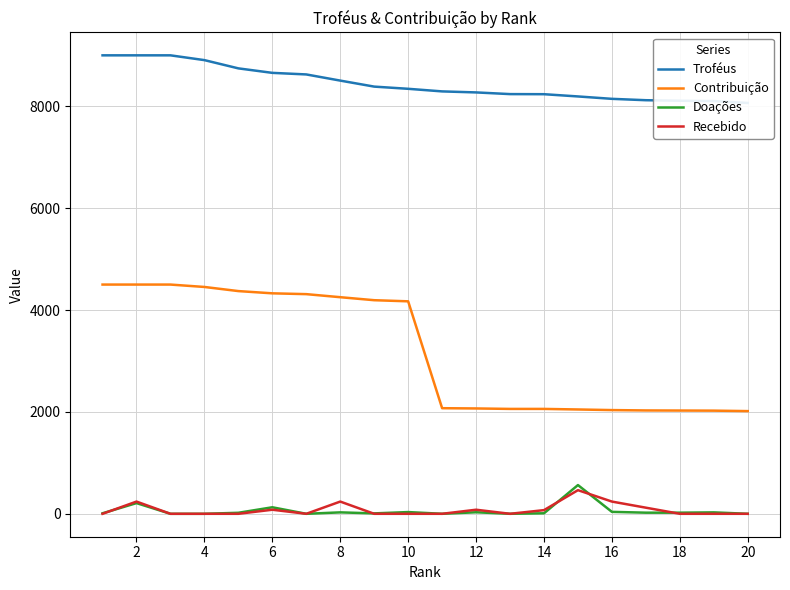

True or false: Contribuição and Doações intersect in this chart.

False